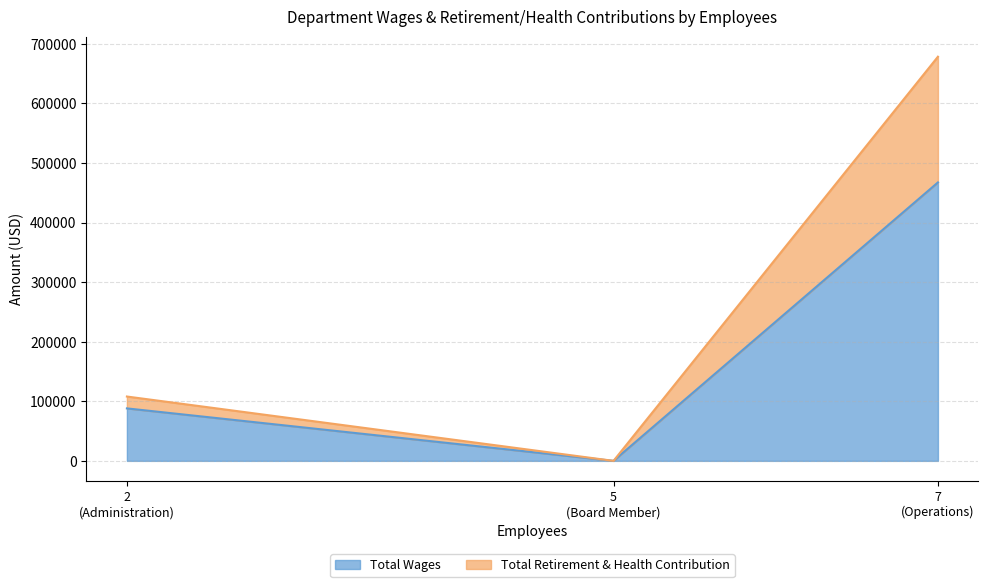

Which category has the highest value in the Total Retirement & Health Contribution series?

Operations